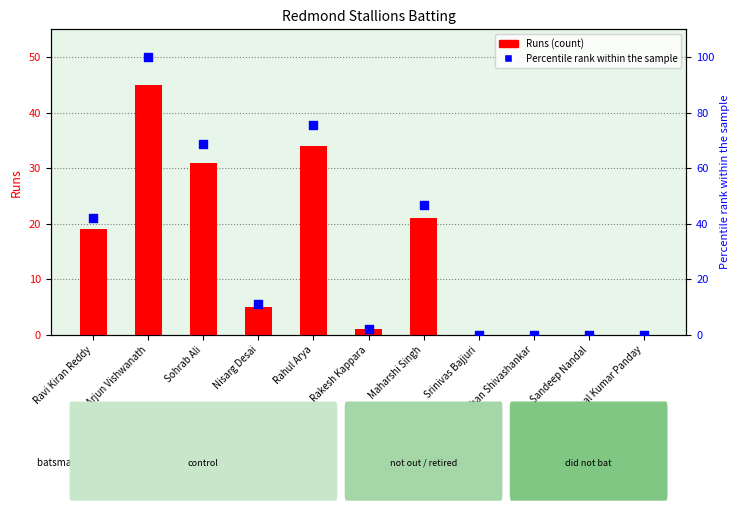

At how many categories does at least one series exceed 33?

5